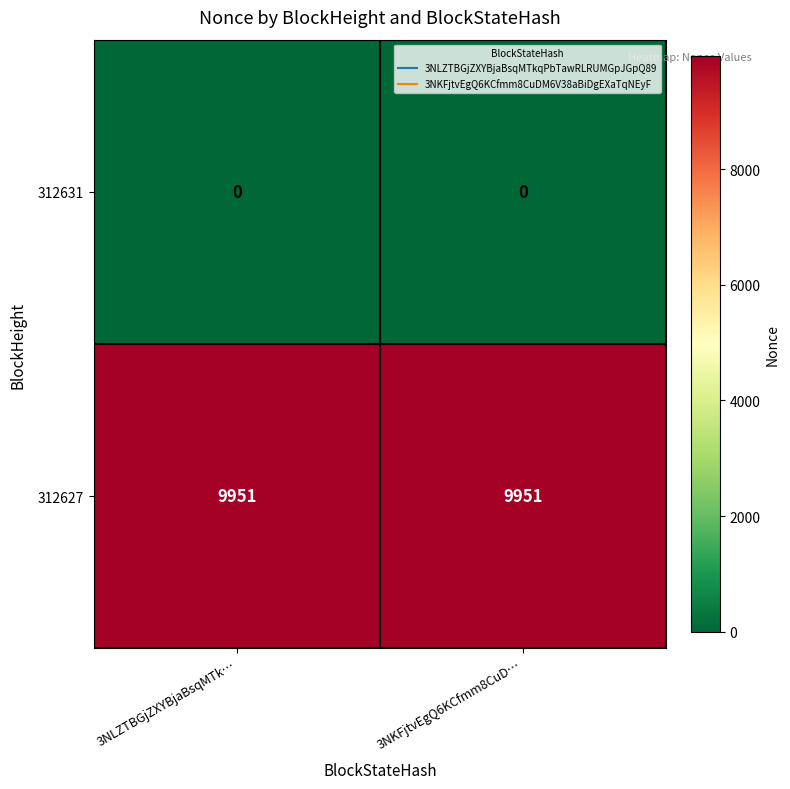

Reading left to right, extract all data points from this chart.

312631: 0	0
312627: 9951	9951